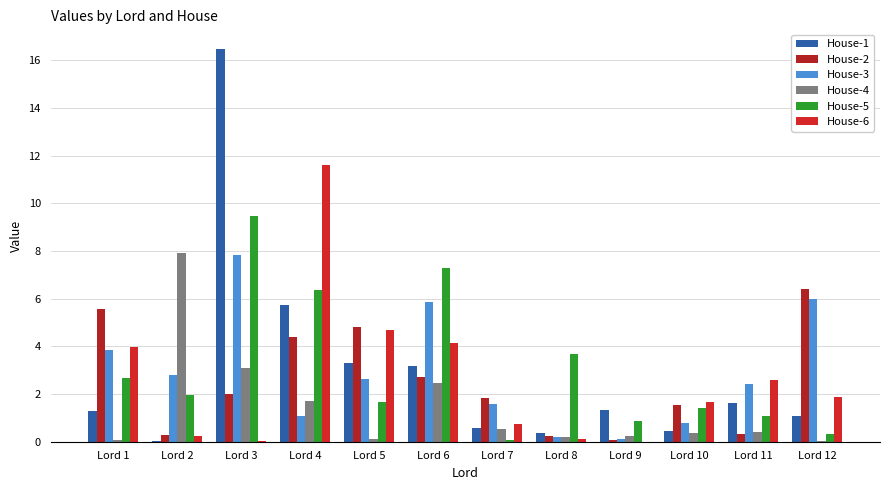

What is the value of the House-3 bar at the 12th from the left?

6.0